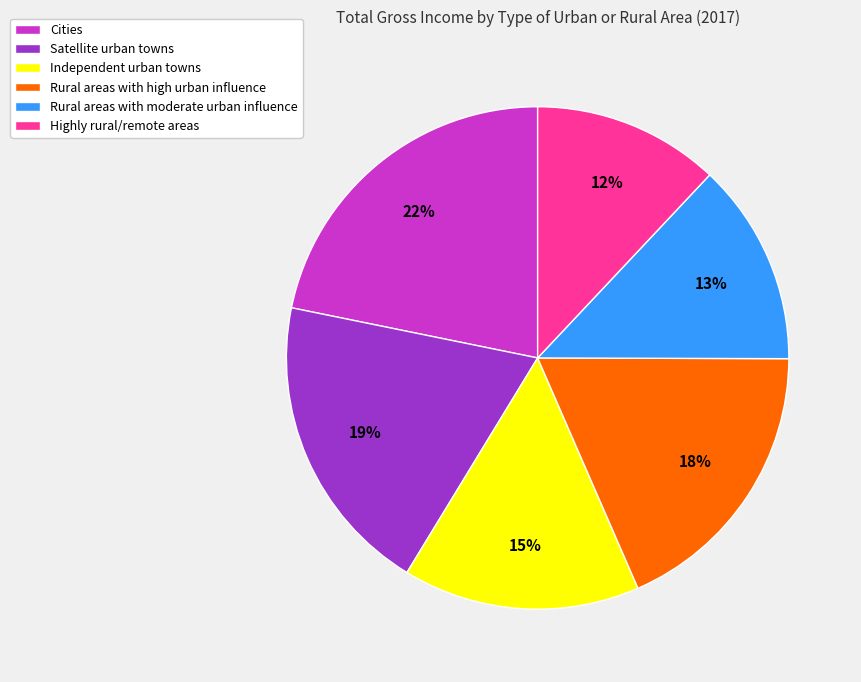

Which category has the biggest portion of the pie?

Cities